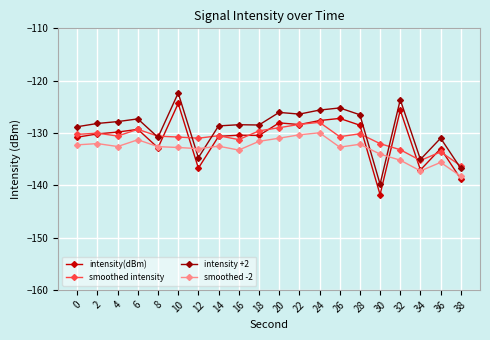

Which series has the largest total across all categories?

intensity +2